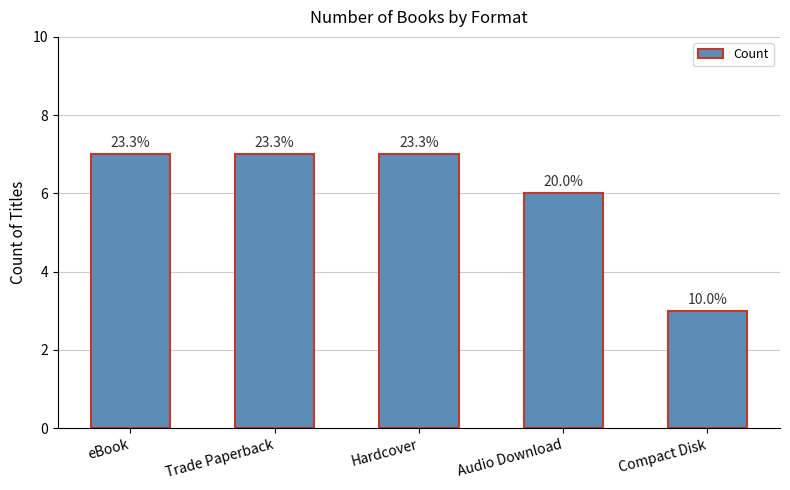

How many values are between 6 and 7?

4